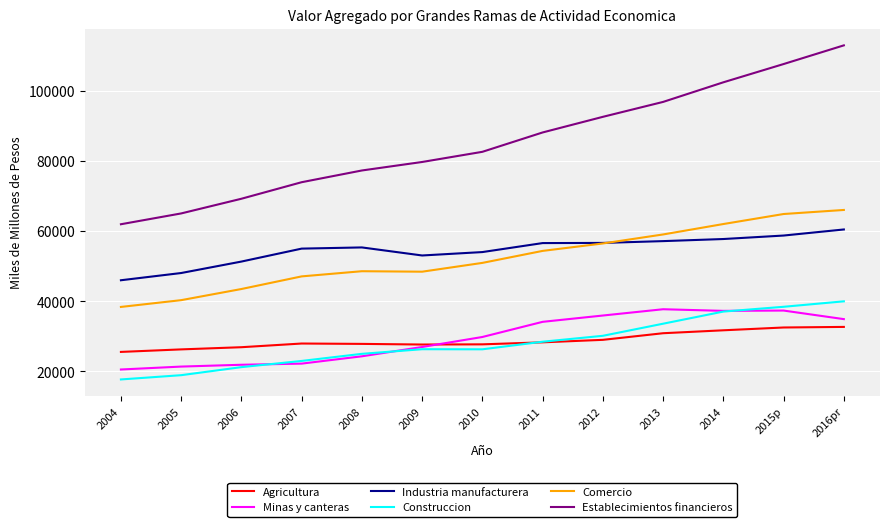

What is the sum of the Agricultura values at 2016pr and 2007?

60651